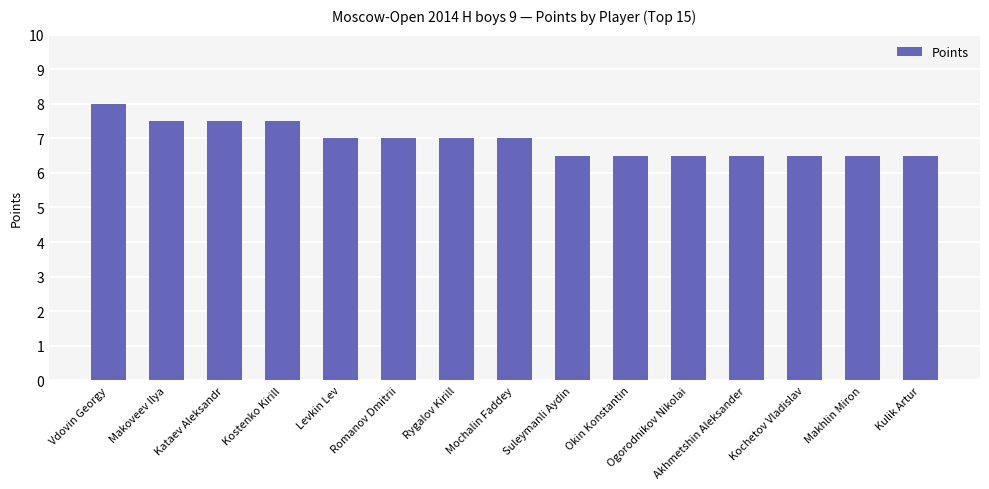

What is the ratio of the value at Makoveev Ilya to the value at Vdovin Georgy?

0.9